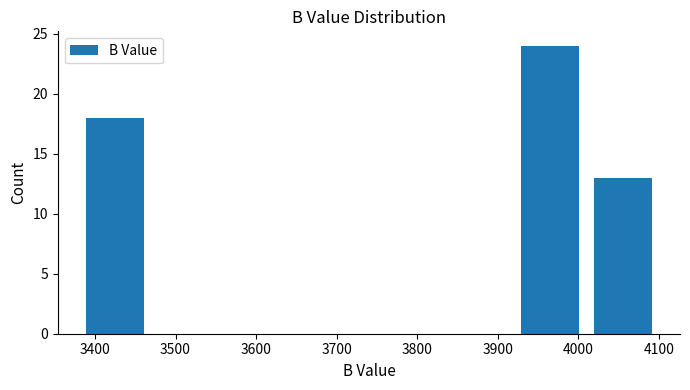

How tall is the bar that spans 3920 to 4010 on the x-axis? The values are not printed on the chart, so give them approximately, as read against the axis.

24